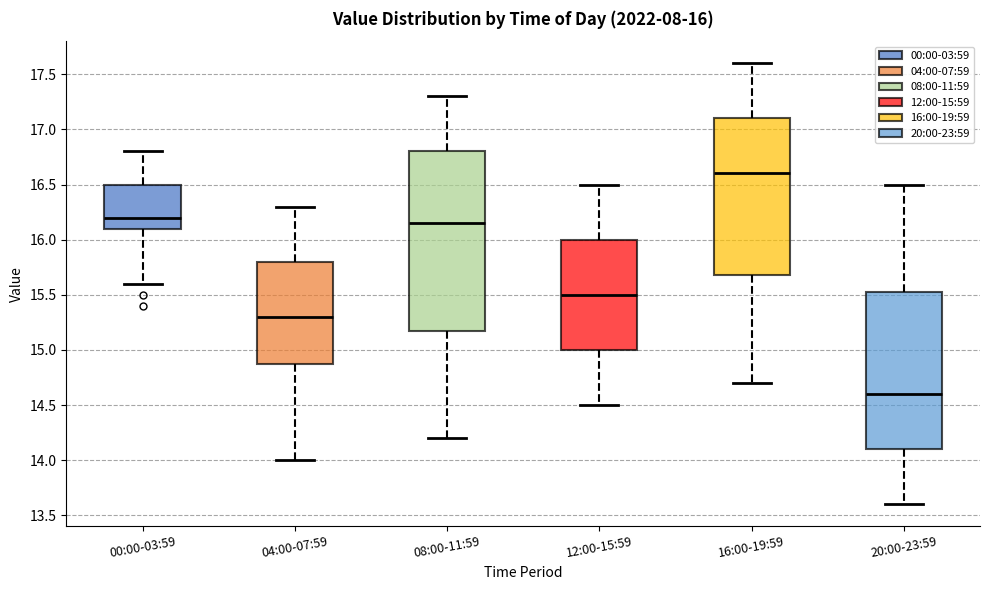

Comparing the boxes themselves (not the whiskers), which one is the tallest?

08:00-11:59